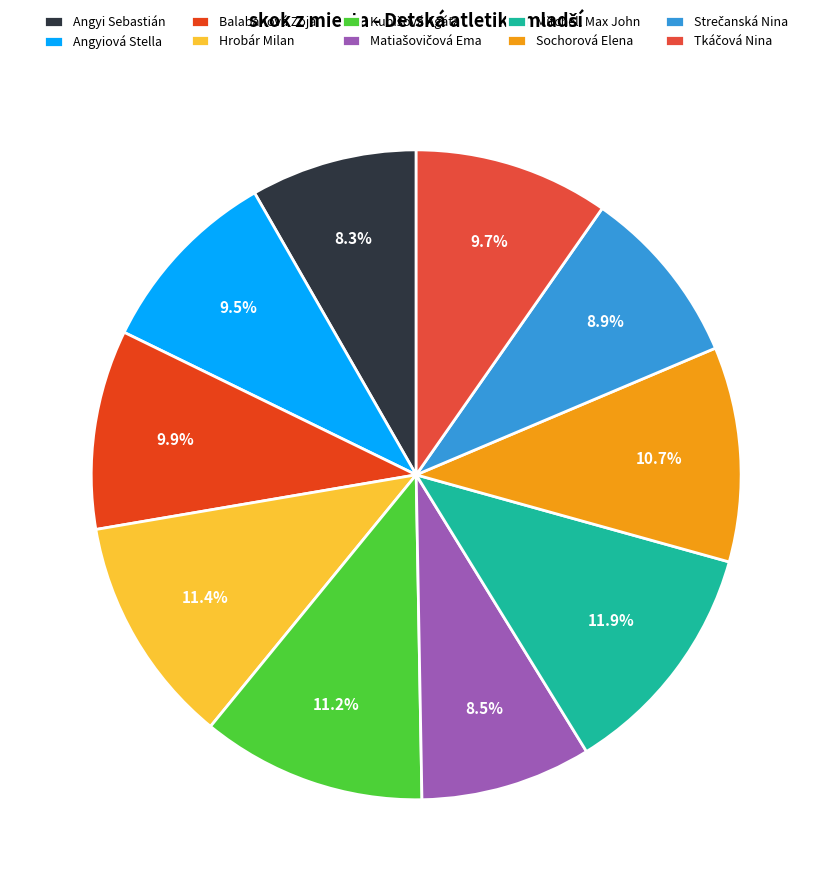

Combined, do Mitchell Max John and Angyi Sebastián account for over 50%?

No